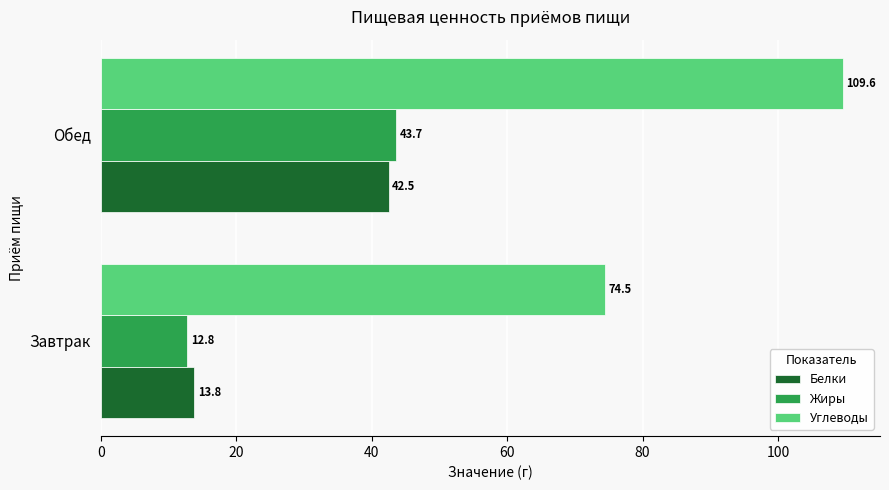

What is the sum of all Жиры values?

56.5